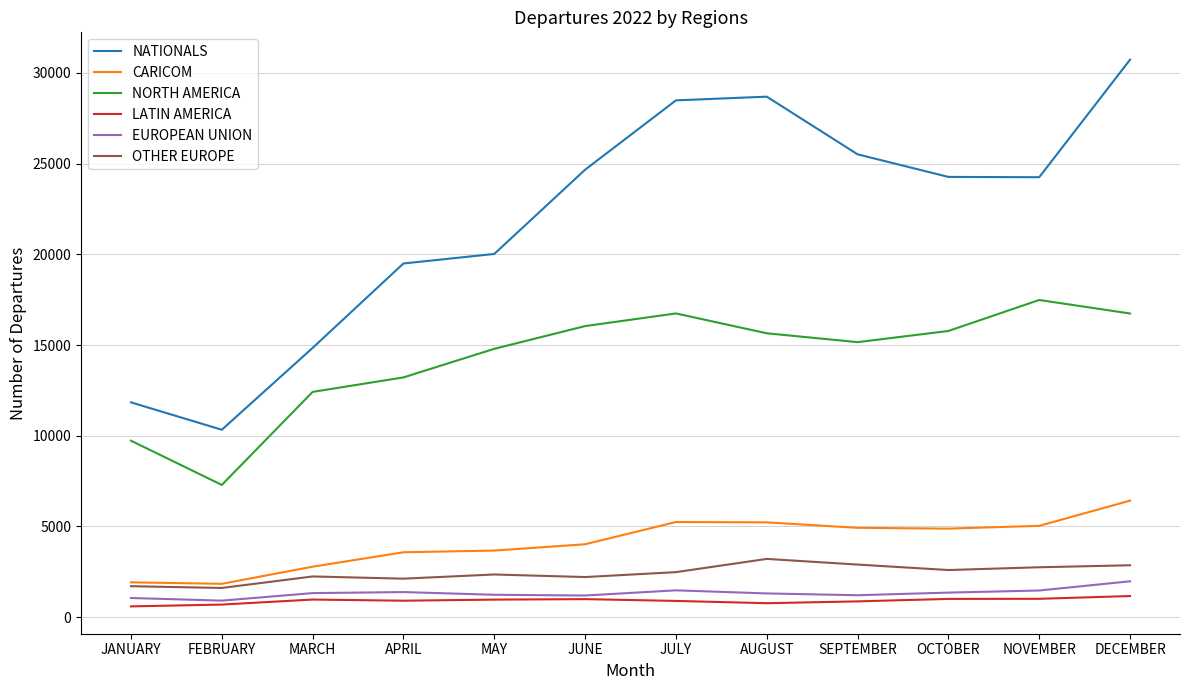

At how many categories does at least one series exceed 13173?

10